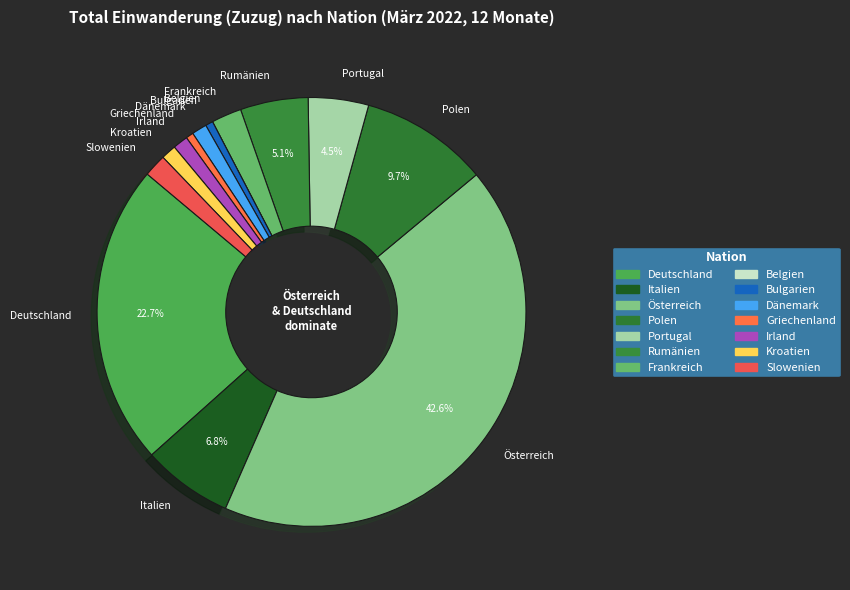

Which slice is the largest?

Österreich